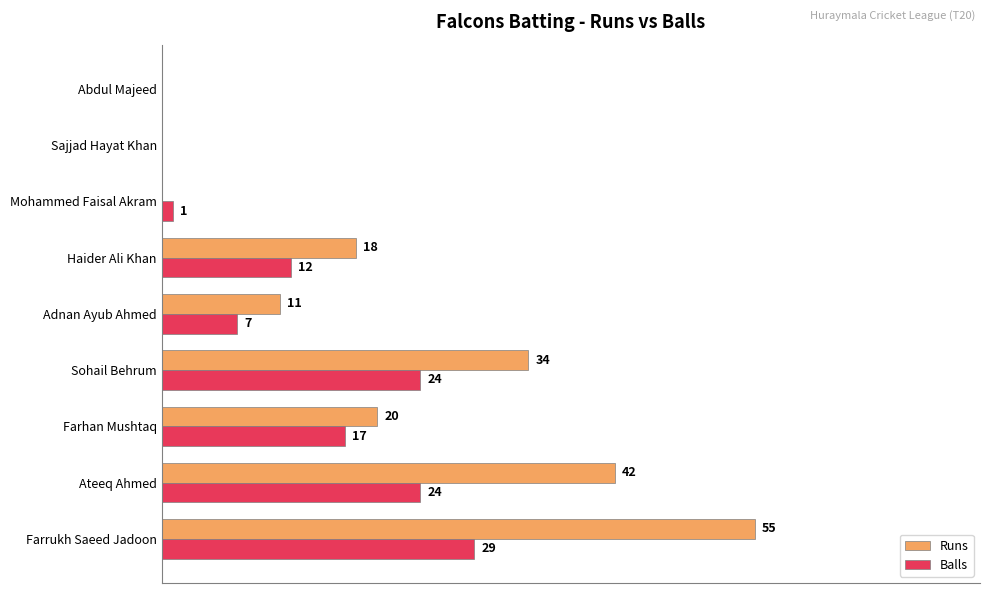

Which series changed the most between Haider Ali Khan and Abdul Majeed?

Runs